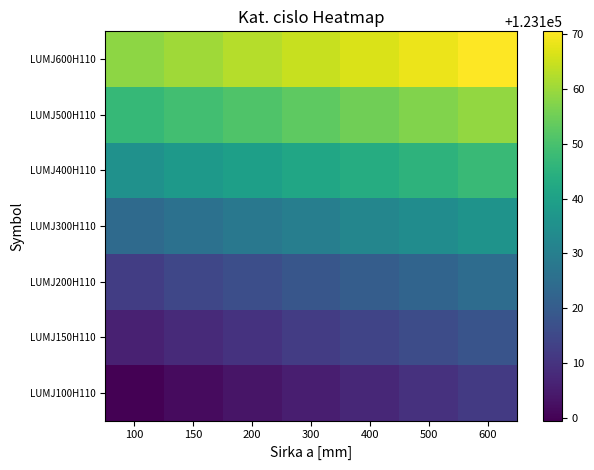

What is the total value across all series at 600?

861967.0